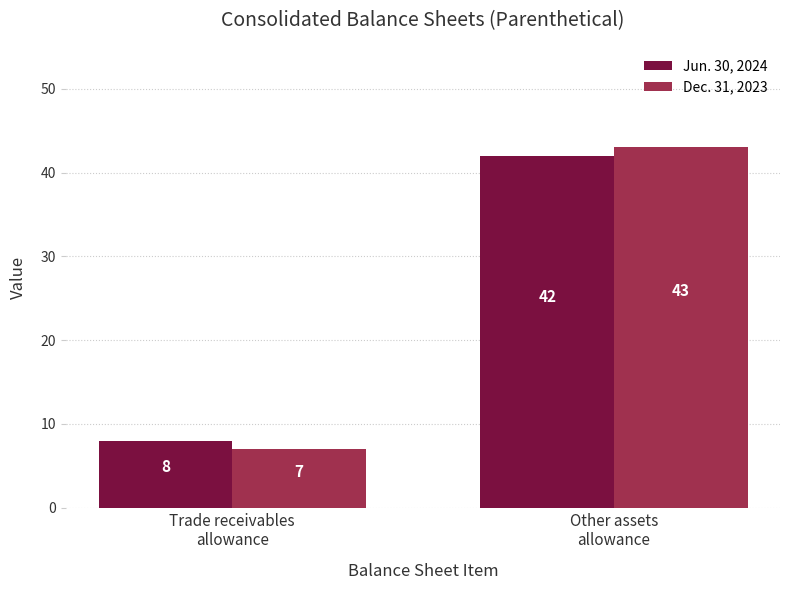

How many bars are there in total?

4